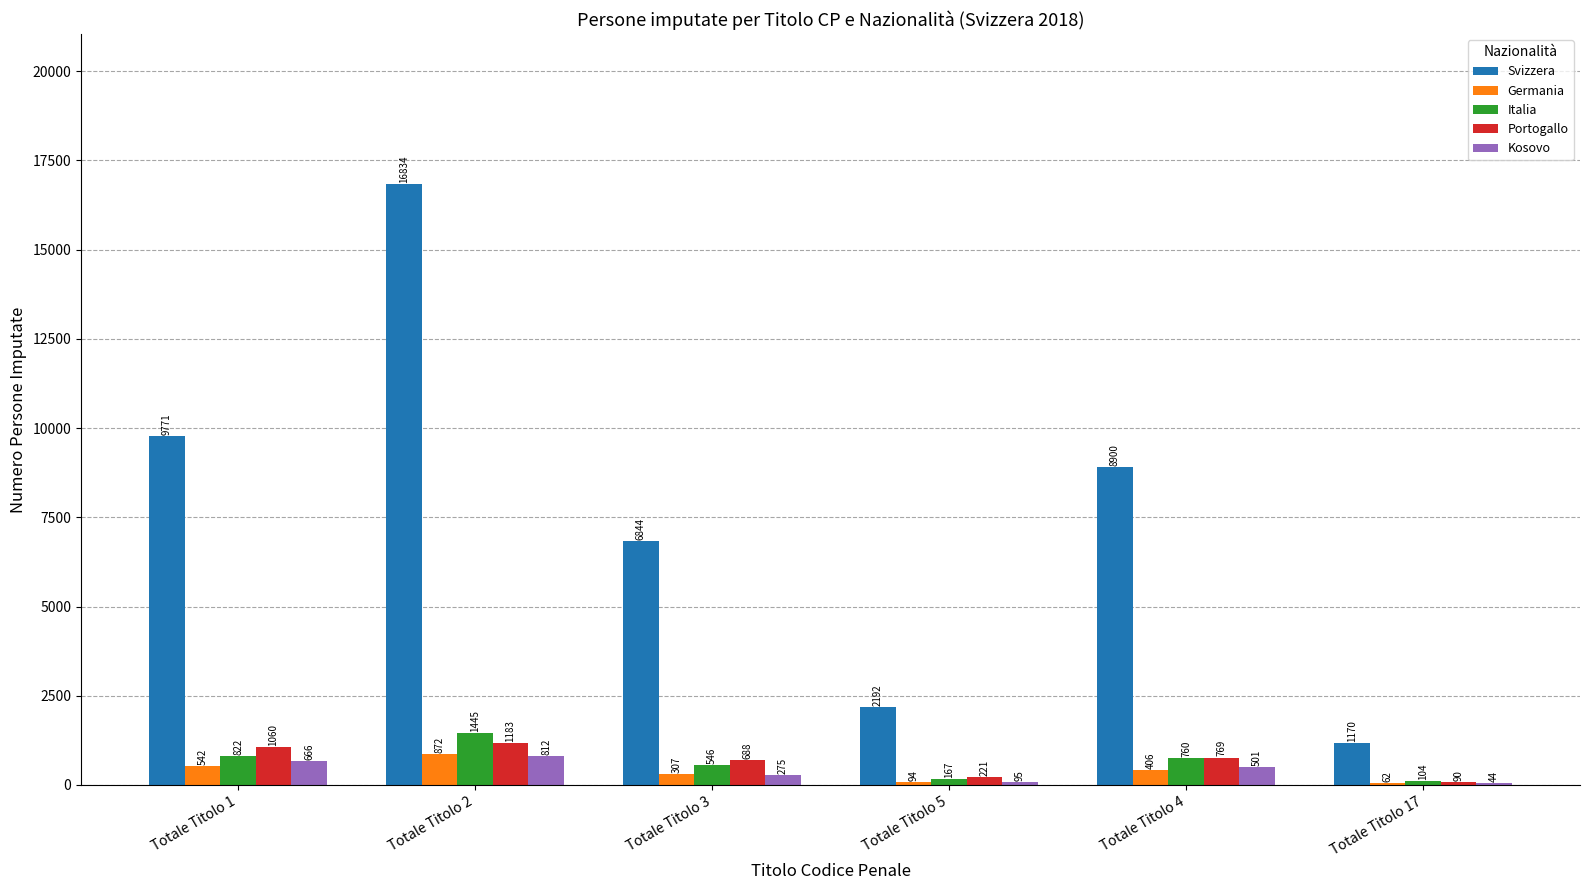

What is the sum of the Kosovo values at Totale Titolo 3 and Totale Titolo 2?

1087